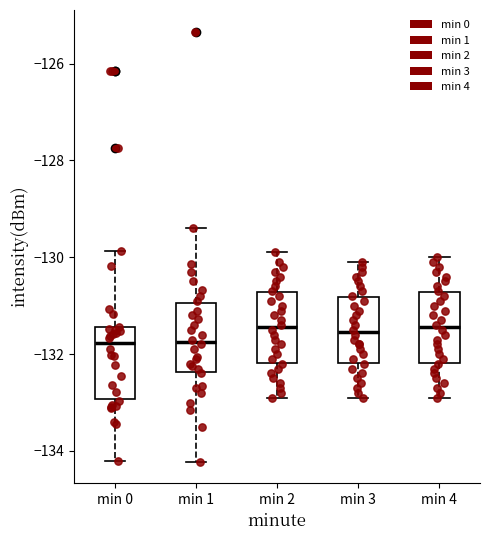

Where is the upper edge of the box for min 4 on the y-axis? The values are not printed on the chart, so give them approximately, as read against the axis.

-130.8